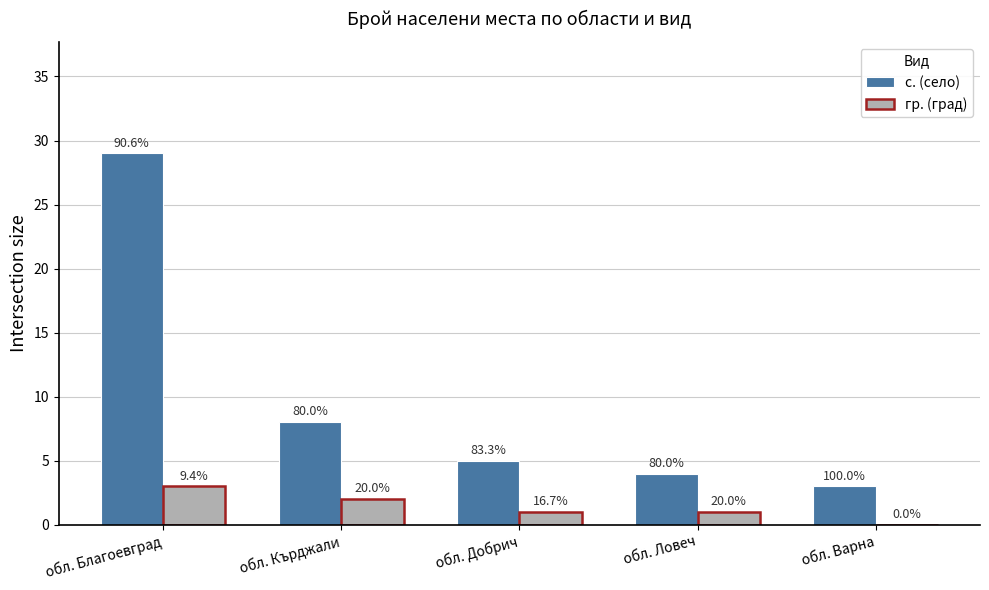

What is the sum of all гр. (град) values?

7